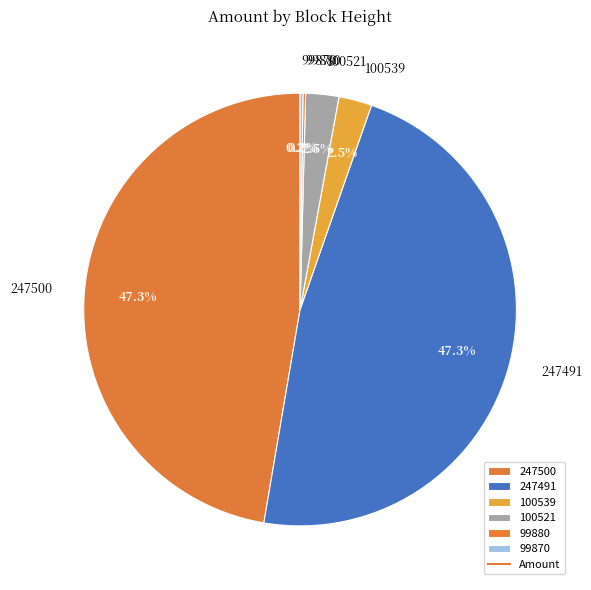

Does 247491 account for over 50% of the chart?

No